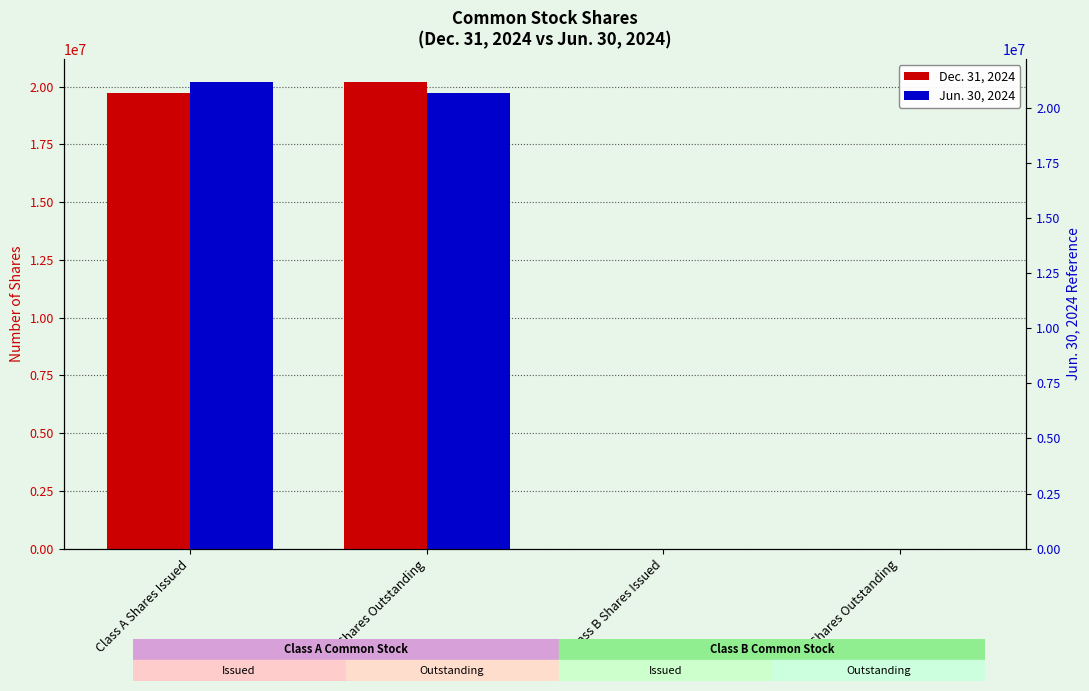

Which series has the largest range (max minus min)?

Dec. 31, 2024